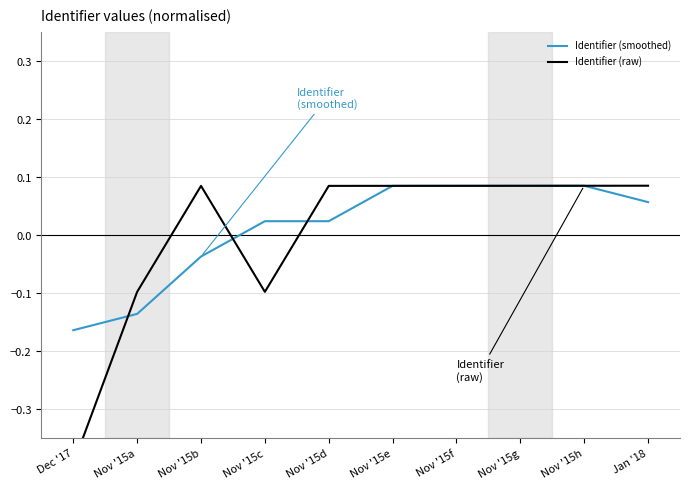

Does the chart have visible grid lines?

Yes